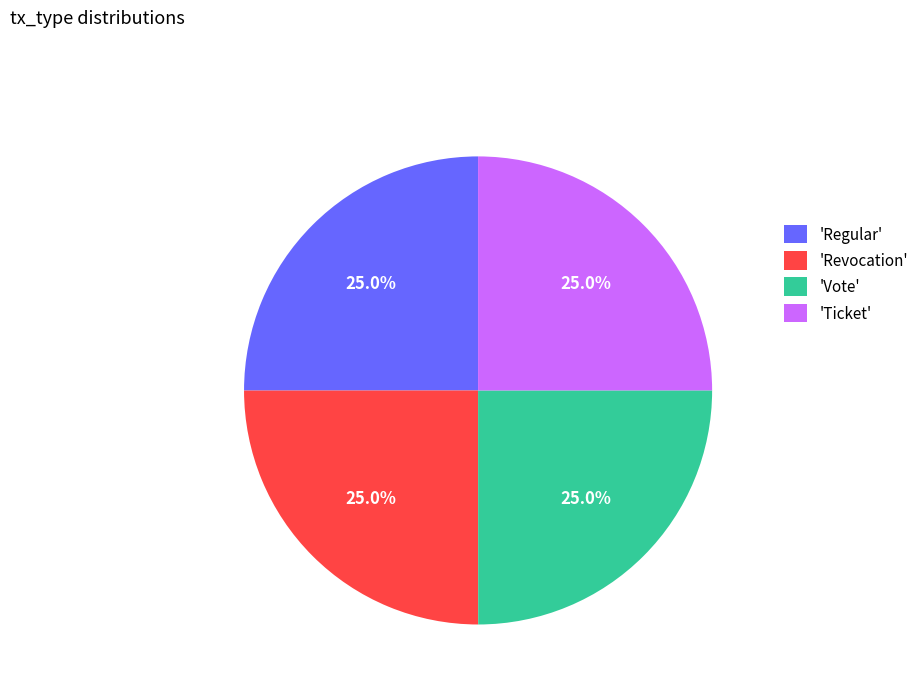

What percentage do 'Ticket' and 'Regular' together represent?

50.0%